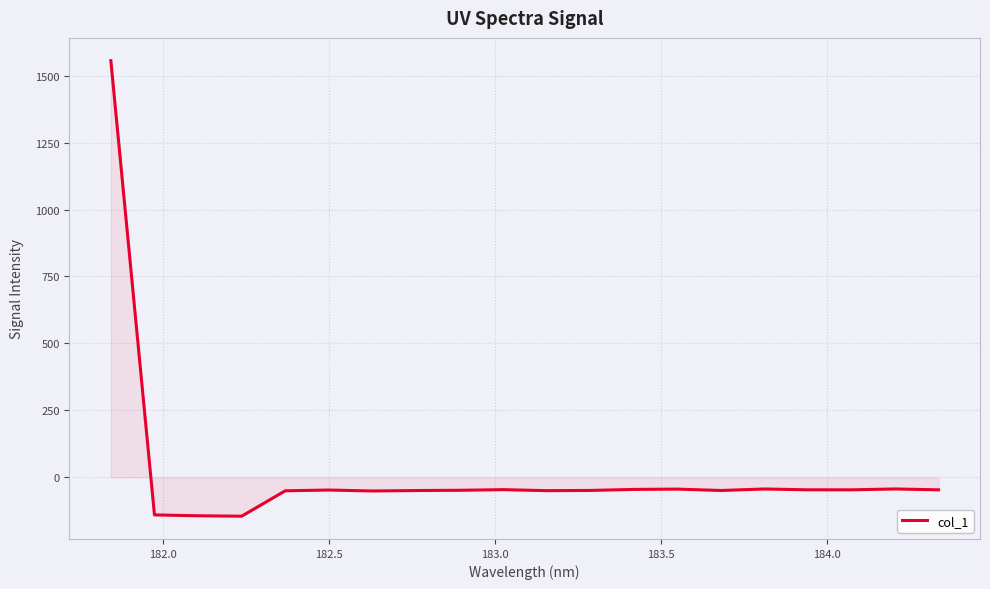

What is the greatest value displayed?

1556.0